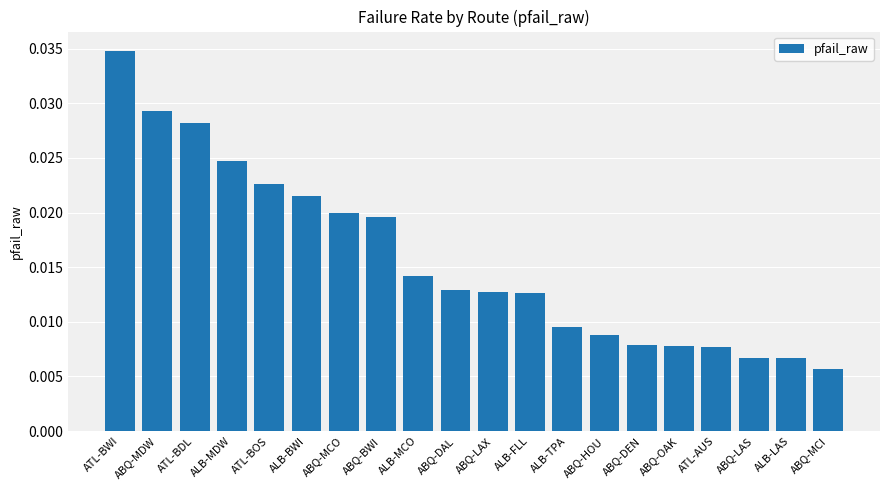

Which label corresponds to the smallest value in the chart?

ABQ-MCI